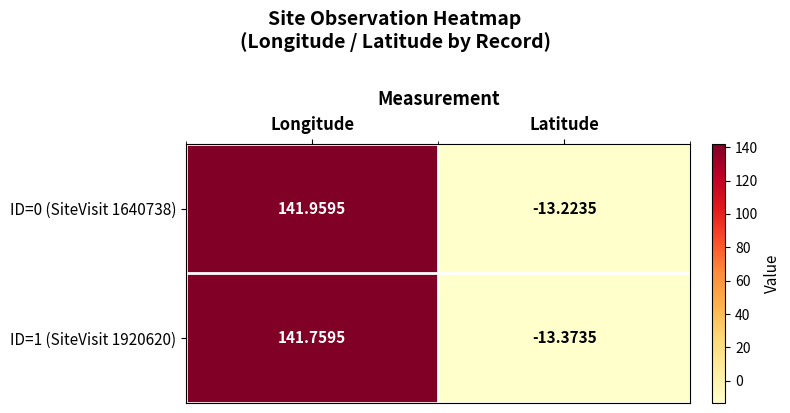

List the labels in order of value, smallest first.

Latitude, Longitude